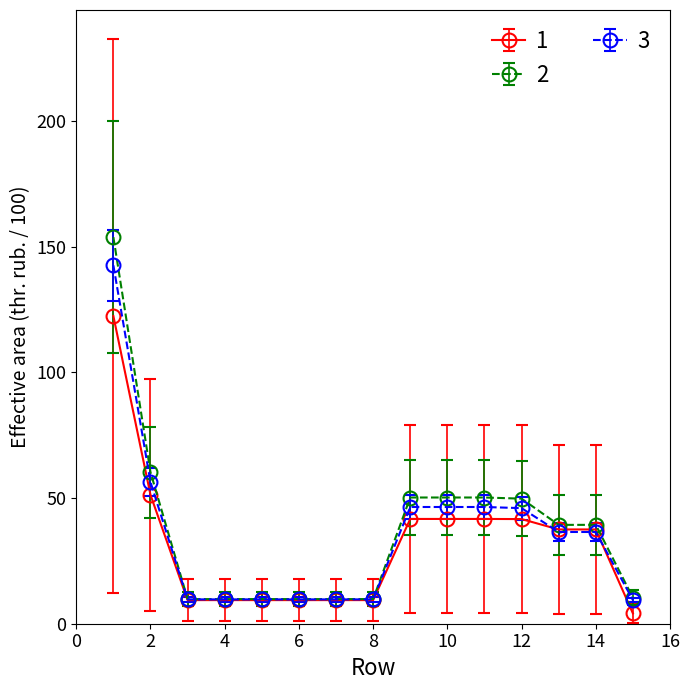

What is the greatest value displayed?

153.9